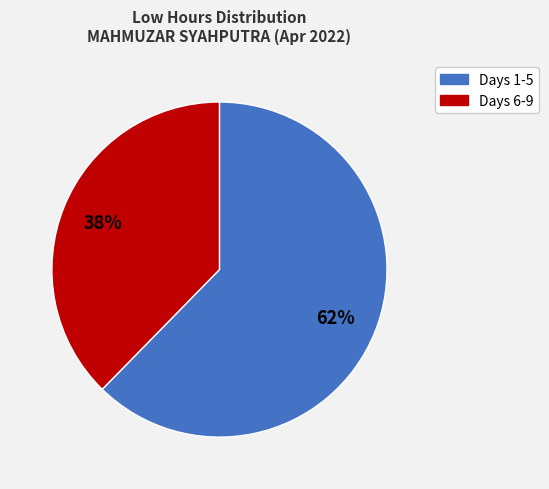

Does any single category account for the majority?

Yes